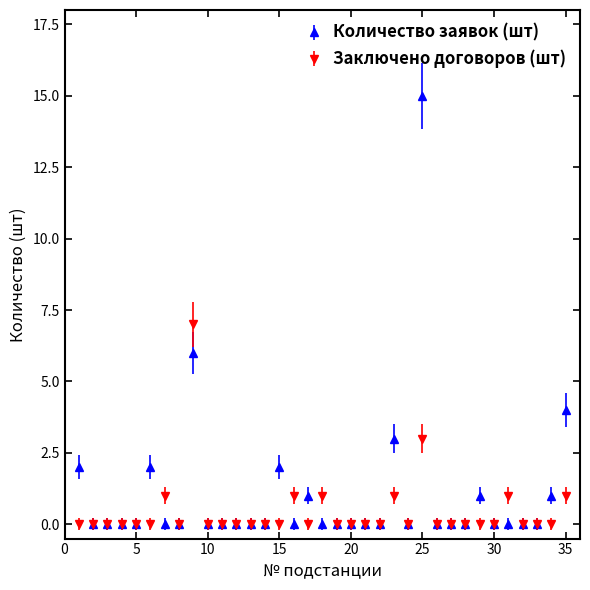

What are all the series names shown in the legend?

Количество заявок (шт), Заключено договоров (шт)